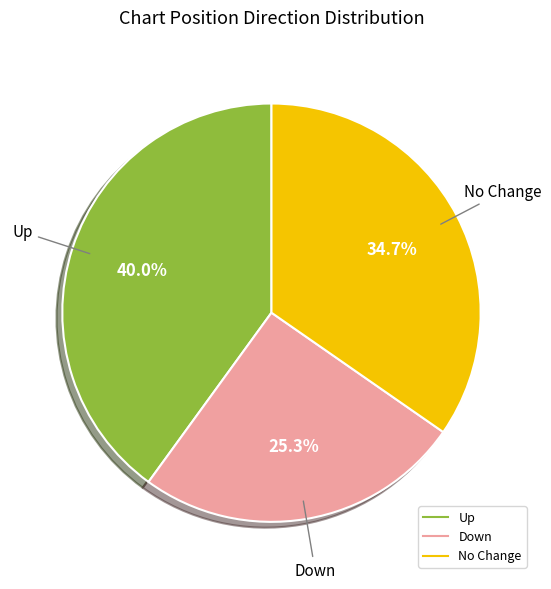

Is there any slice that represents more than half of the pie?

No